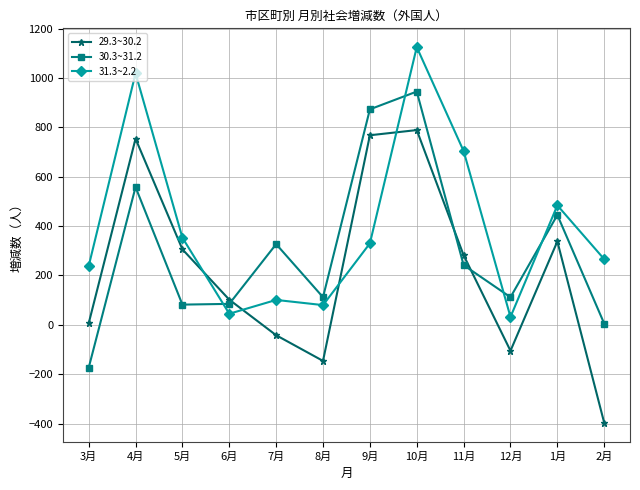

What is the minimum value shown in the chart?

-397